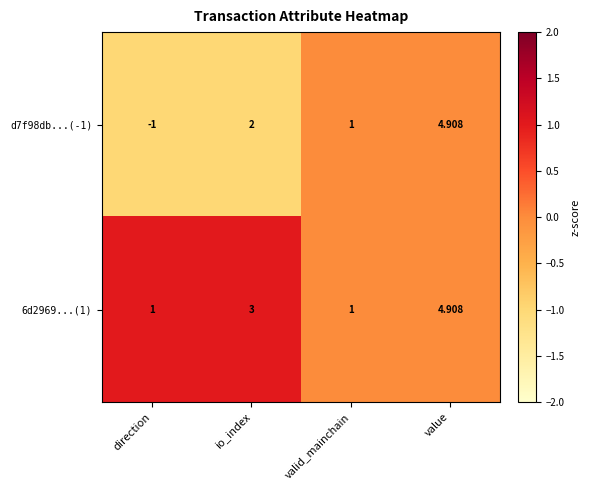

Between direction and io_index, which series saw the biggest shift?

d7f98db...(-1)